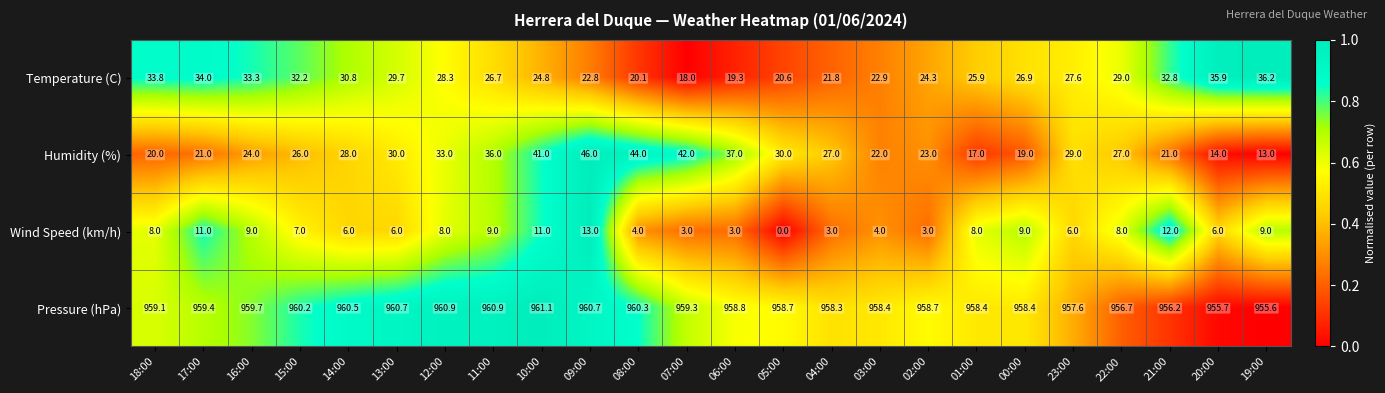

What is the difference between the highest and lowest values at 00:00?

949.4